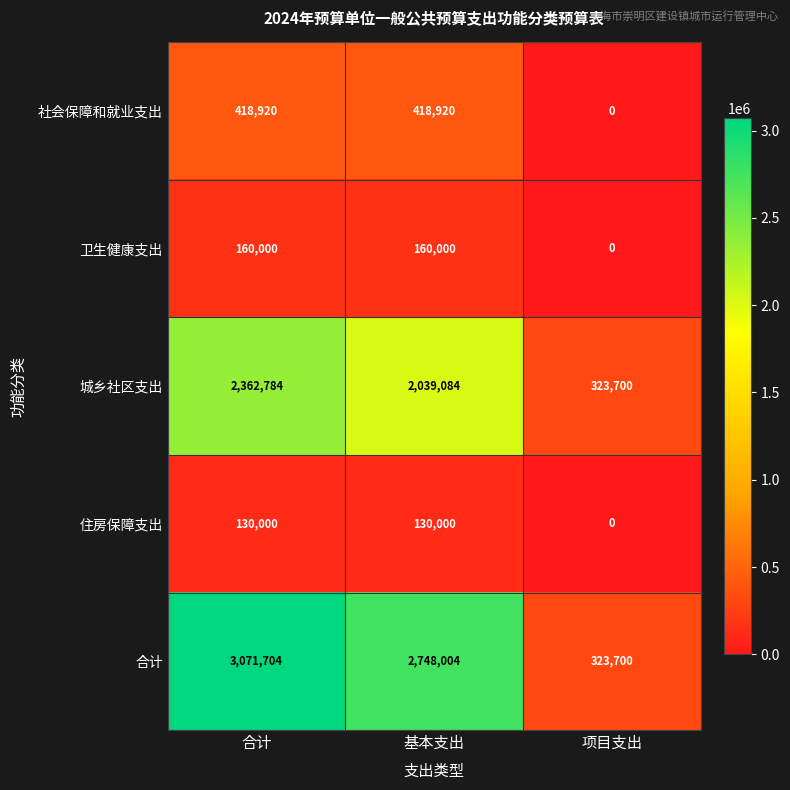

At how many categories does at least one series exceed 422334?

2